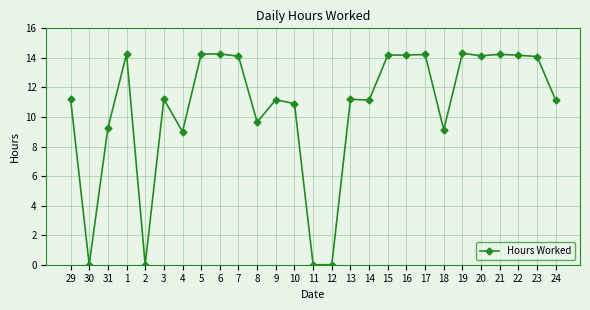

True or false: the data shows 4.1 at 13.

False